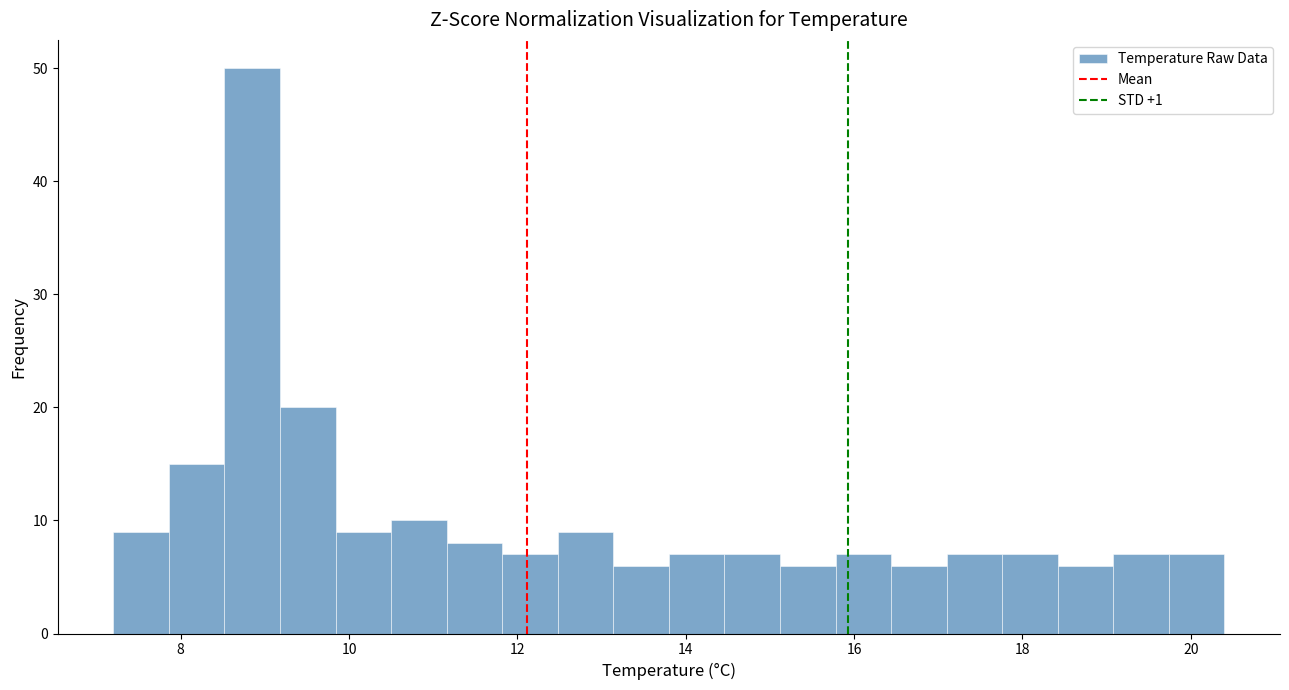

Around what value on the x-axis is the tallest bar? Give the approximate position of its centre, as read against the axis.

8.8